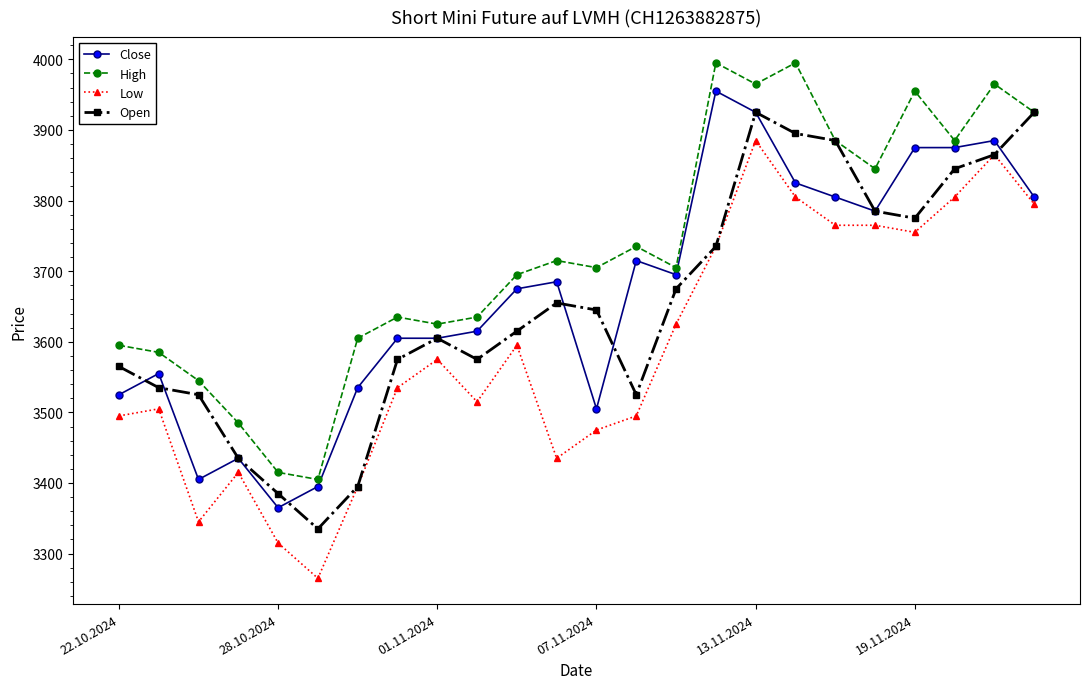

Is this an area chart (filled region under the line)?

No